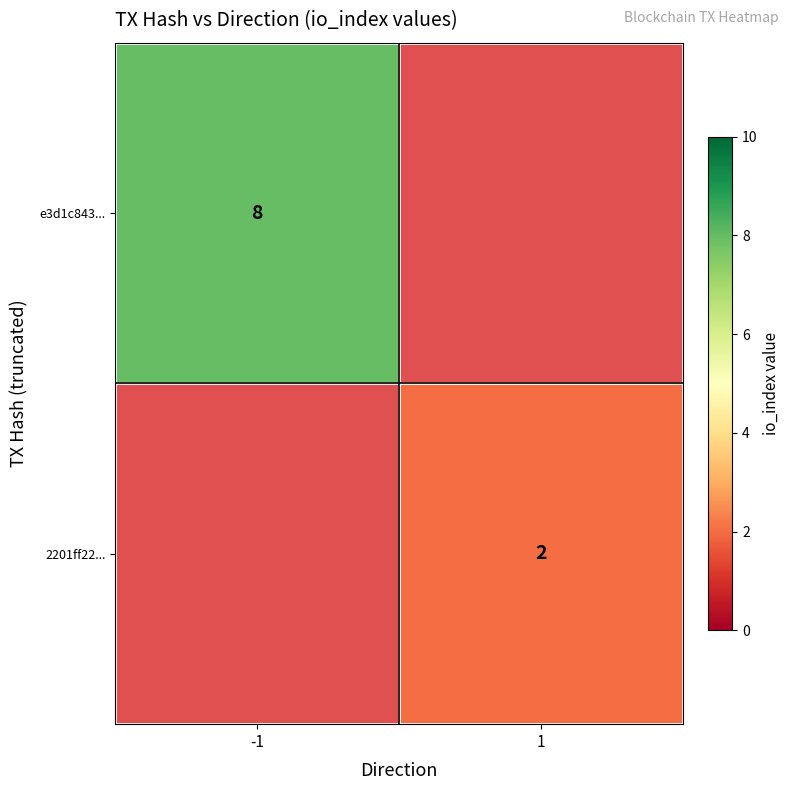

The value of 2201ff22... at 1 is 2. True or false?

True